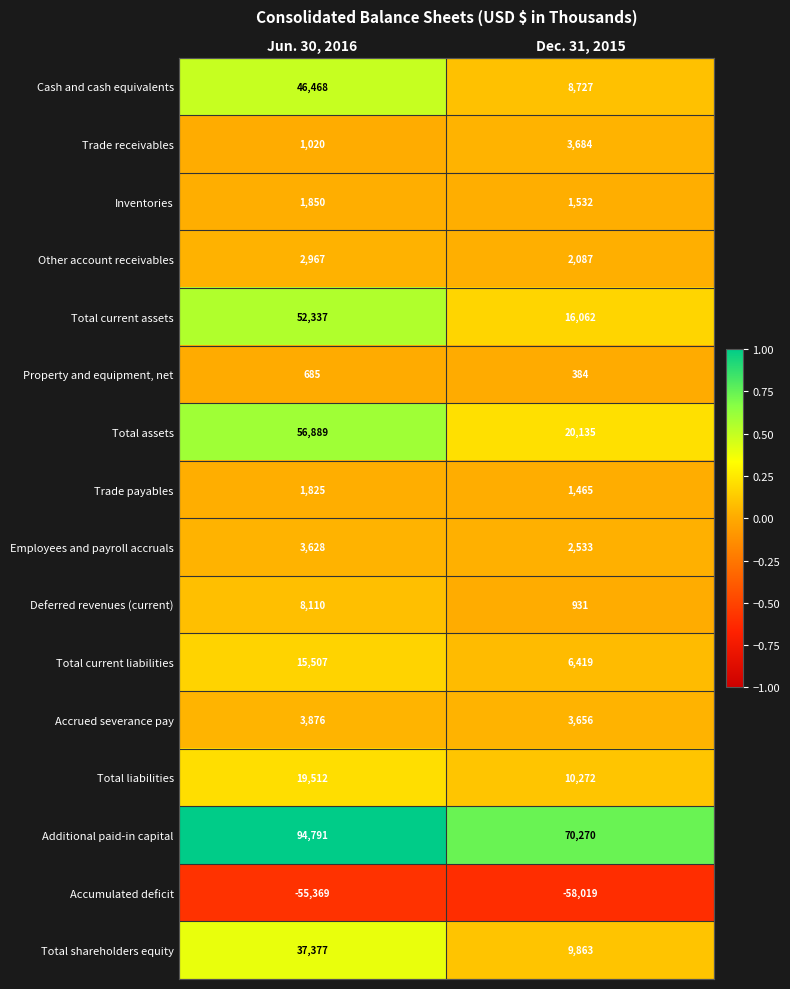

Rank the series at Jun. 30, 2016 from highest to lowest value.

Additional paid-in capital, Total assets, Total current assets, Cash and cash equivalents, Total shareholders equity, Total liabilities, Total current liabilities, Deferred revenues (current), Accrued severance pay, Employees and payroll accruals, Other account receivables, Inventories, Trade payables, Trade receivables, Property and equipment, net, Accumulated deficit